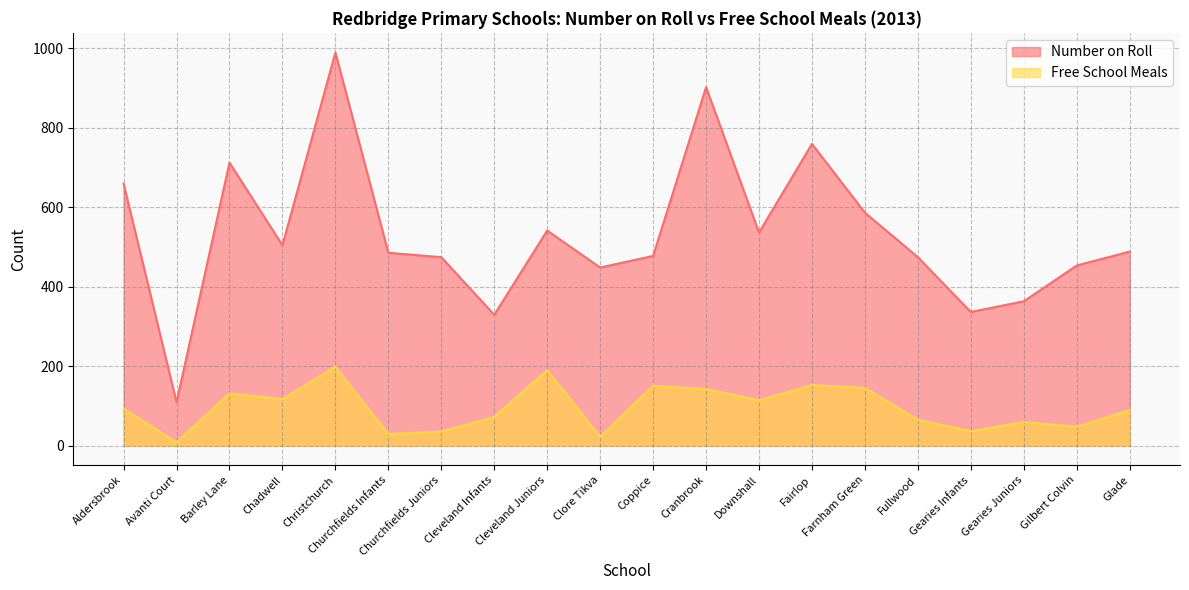

Reading left to right, transcribe all the data shown in this chart.

Number on Roll: Aldersbrook=659	Avanti Court=109	Barley Lane=712	Chadwell=504	Christchurch=989	Churchfields Infants=485	Churchfields Juniors=474	Cleveland Infants=329	Cleveland Juniors=541	Clore Tikva=448	Coppice=477	Cranbrook=902	Downshall=536	Fairlop=759	Farnham Green=586	Fullwood=474	Gearies Infants=336	Gearies Juniors=363	Gilbert Colvin=453	Glade=488
Free School Meals: Aldersbrook=93	Avanti Court=8	Barley Lane=131	Chadwell=117	Christchurch=198	Churchfields Infants=29	Churchfields Juniors=35	Cleveland Infants=72	Cleveland Juniors=190	Clore Tikva=22	Coppice=150	Cranbrook=142	Downshall=114	Fairlop=152	Farnham Green=145	Fullwood=65	Gearies Infants=36	Gearies Juniors=59	Gilbert Colvin=47	Glade=89